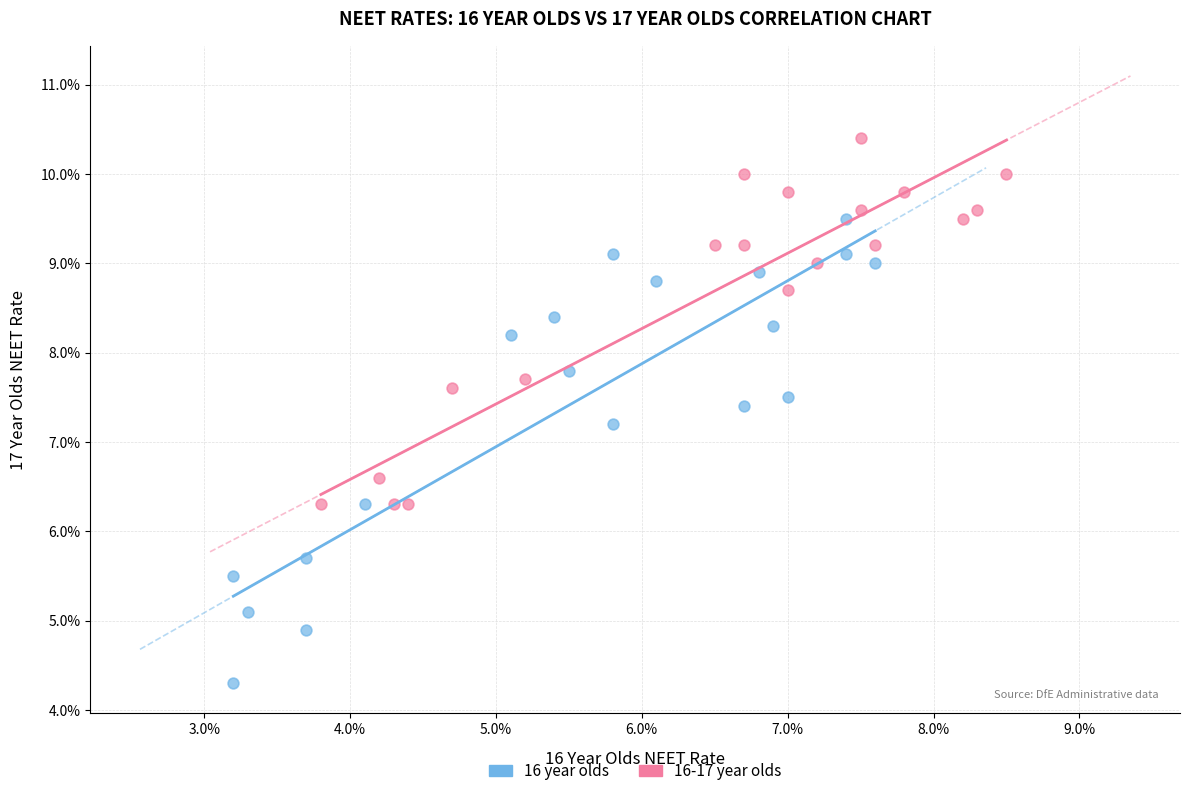

Which series reaches the minimum Y coordinate?

16 year olds